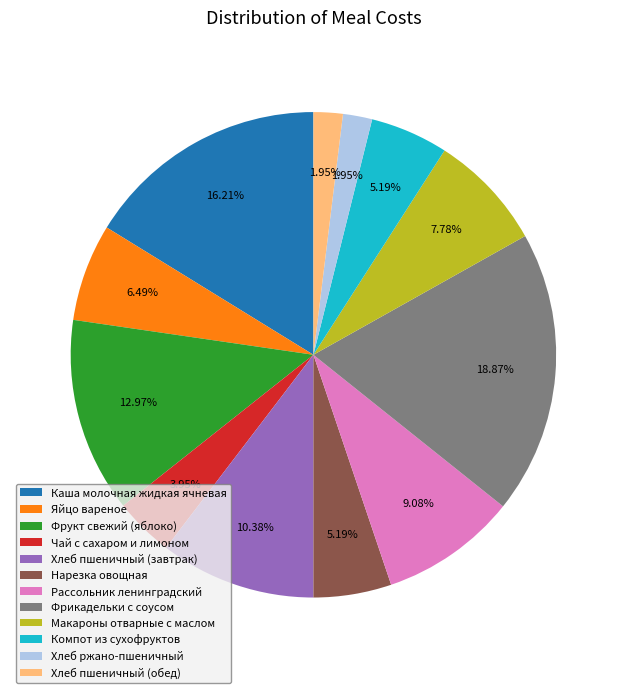

To the nearest percent, what is the combined percentage of Компот из сухофруктов and Чай с сахаром и лимоном?

9%